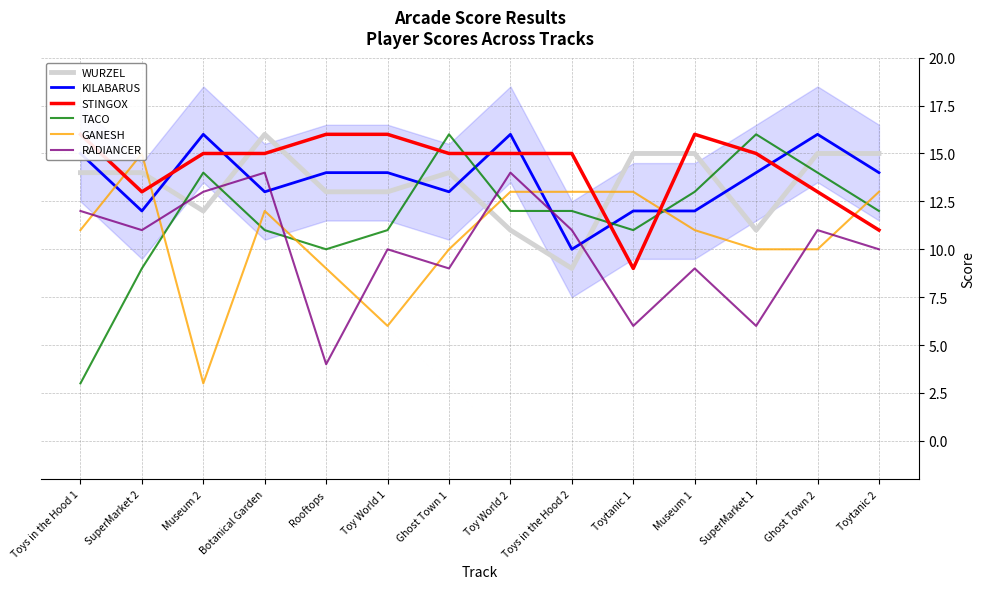

Rank the categories by RADIANCER value from lowest to highest.

Rooftops, Toytanic 1, SuperMarket 1, Ghost Town 1, Museum 1, Toy World 1, Toytanic 2, SuperMarket 2, Toys in the Hood 2, Ghost Town 2, Toys in the Hood 1, Museum 2, Botanical Garden, Toy World 2